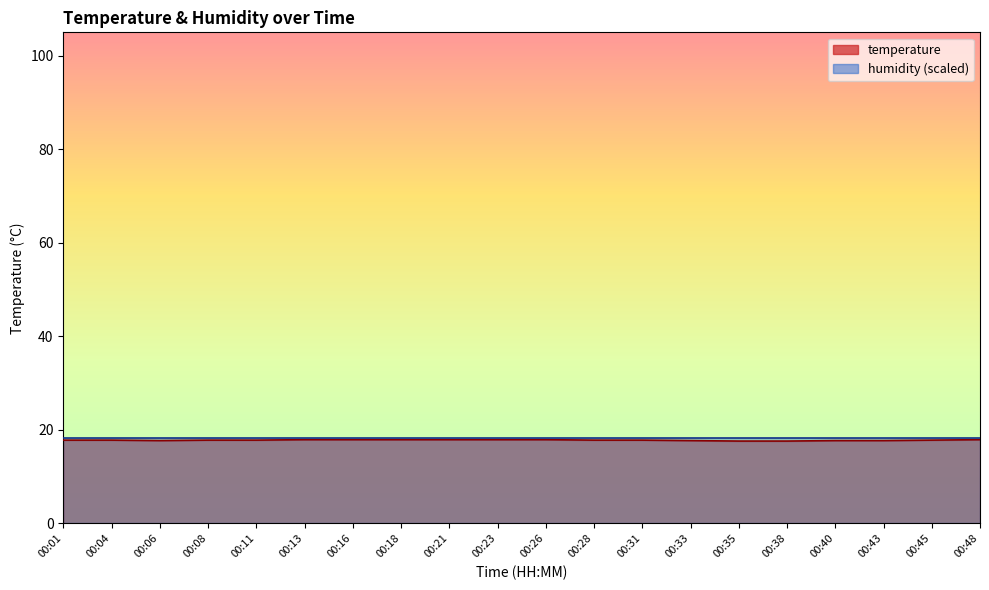

What is the minimum value shown in the chart?

17.6